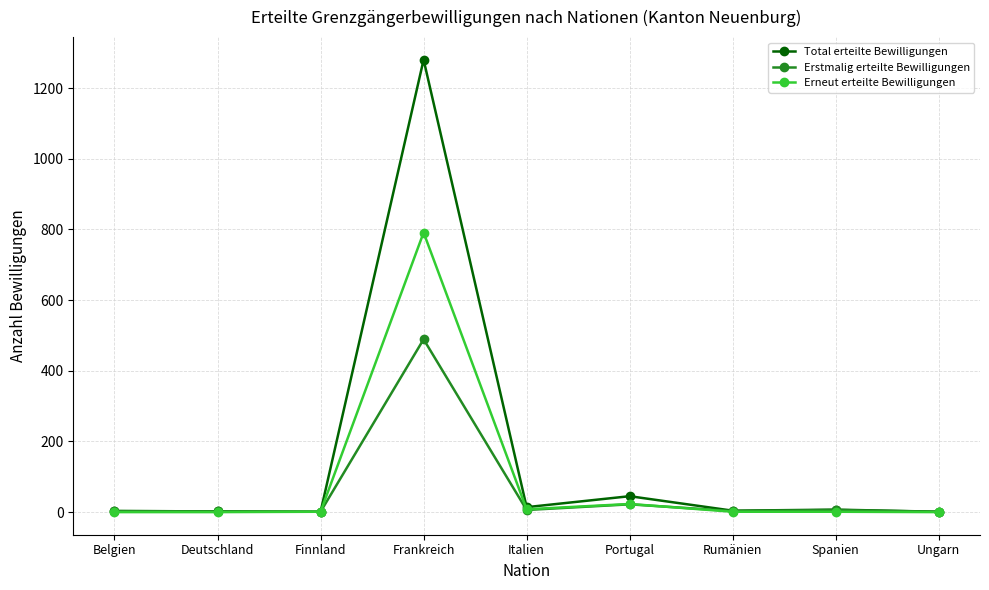

In Total erteilte Bewilligungen, how many points are lower than both neighbors (excluding endpoints)?

3